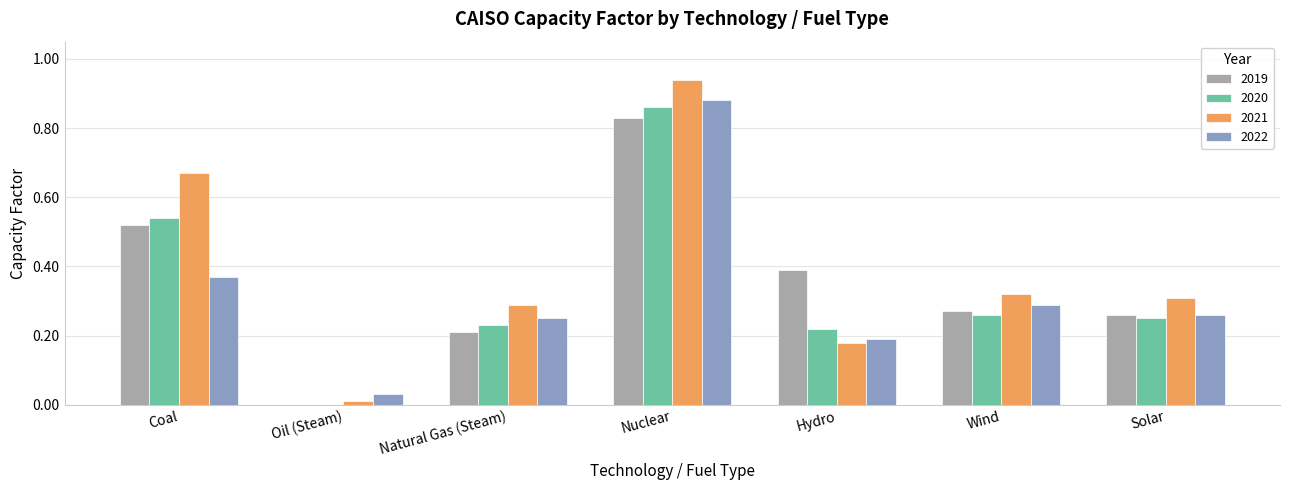

What is the sum of all 2022 values?

2.3